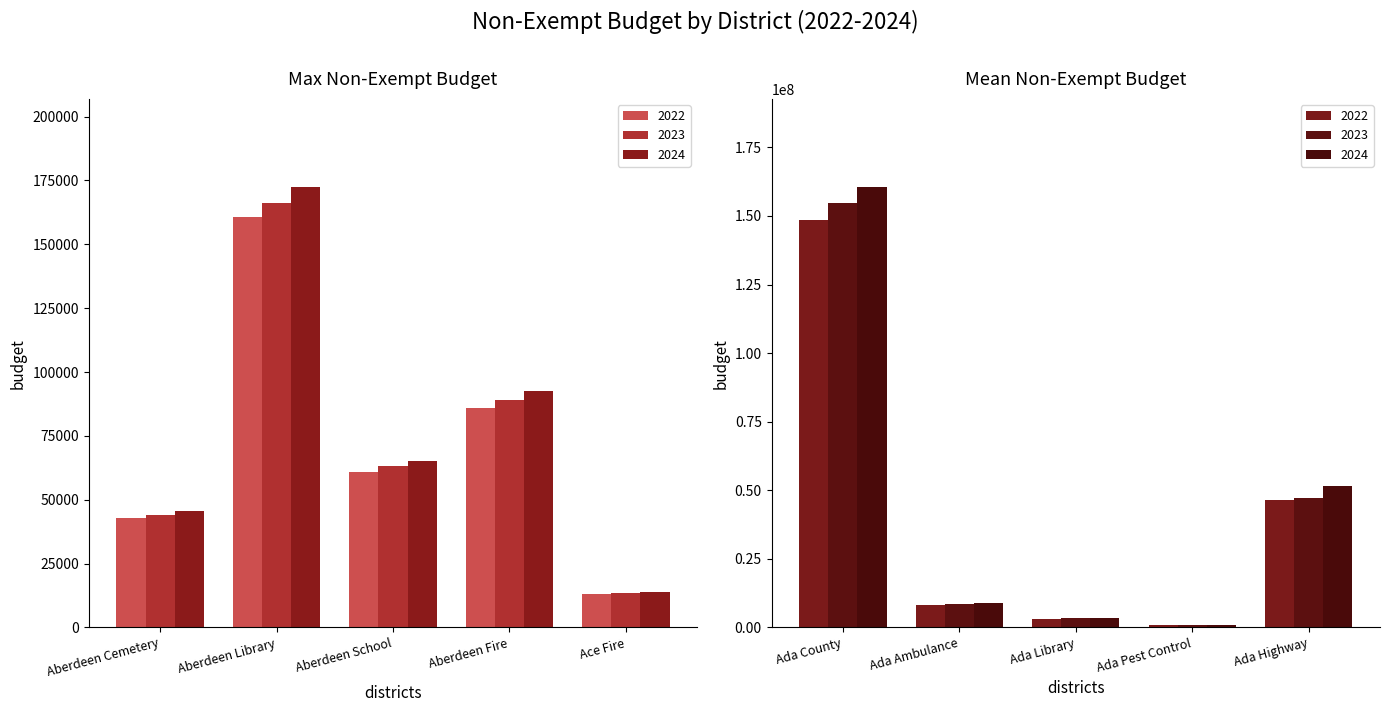

What is the difference between the maximum and minimum values in the 2024 Non-Exempt Budget series?

160540732